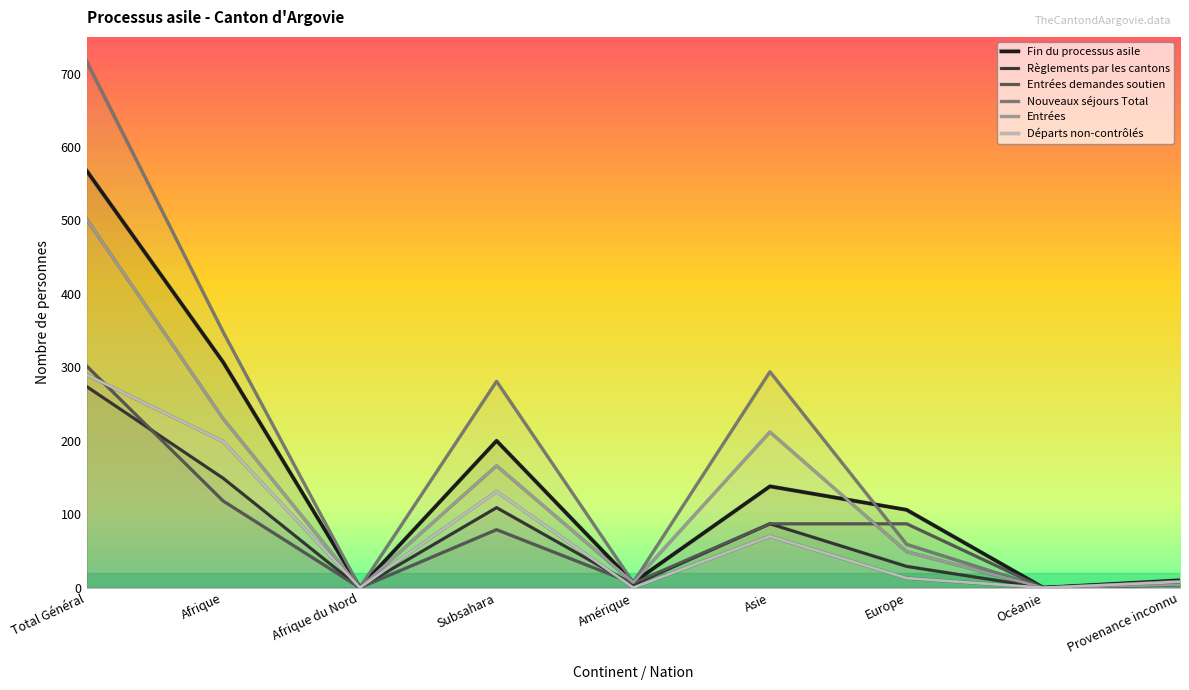

Does the chart display data point markers on the line(s)?

No